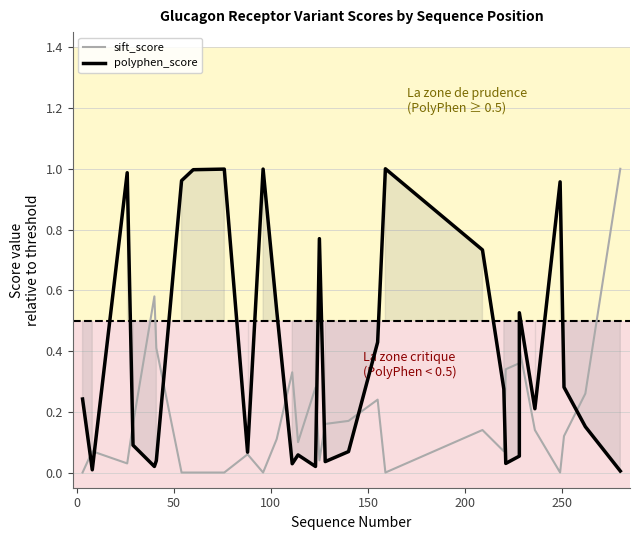

After their last crossing, which series has the higher values: polyphen_score or sift_score?

sift_score